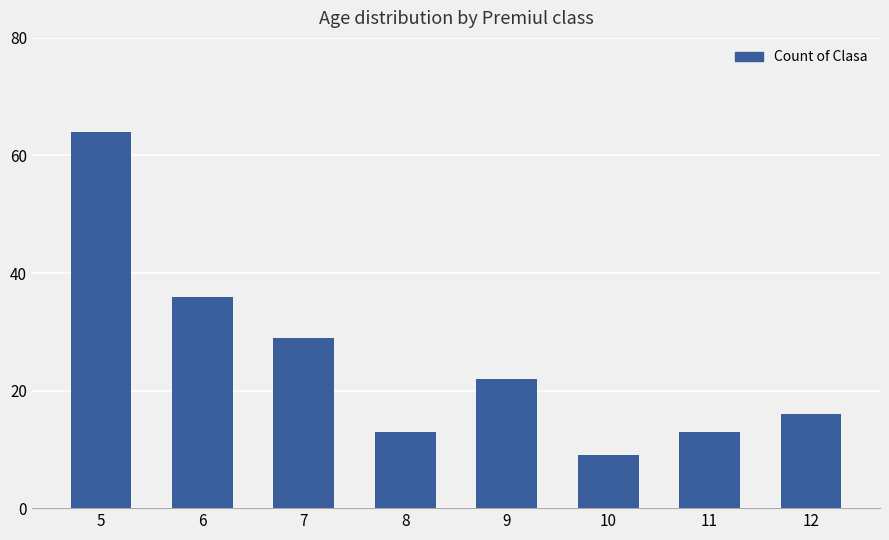

How many bars are there in total?

8